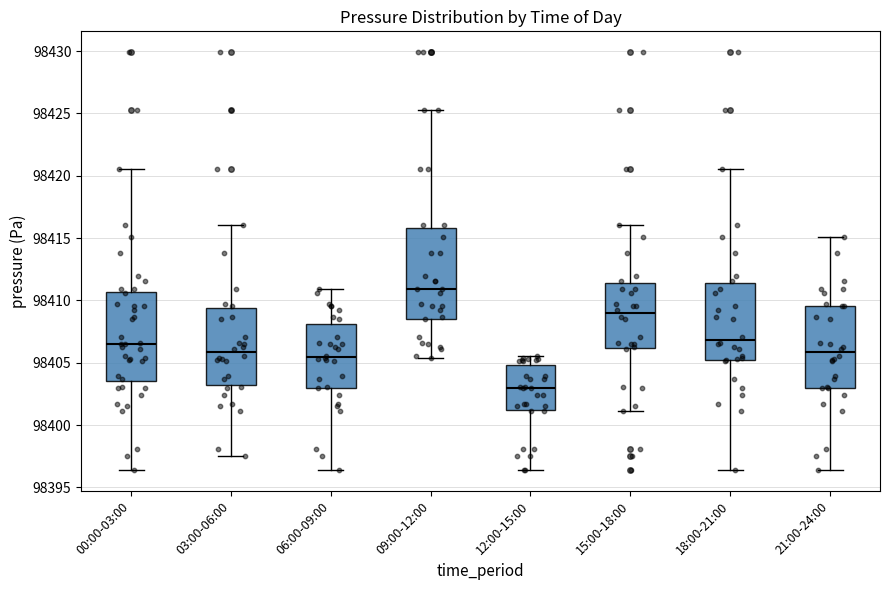

Reading left to right, read every box against the y-axis: the position of its median line, the range the box covers, and the ends of its whiskers. The values are not printed on the chart, so give them approximately, as read against the axis.

00:00-03:00: median 98406.5, box 98403.5 to 98410.5, whiskers 98396.5 to 98420.5
03:00-06:00: median 98406.0, box 98403.0 to 98409.5, whiskers 98397.5 to 98416.0
06:00-09:00: median 98405.5, box 98403.0 to 98408.0, whiskers 98396.5 to 98411.0
09:00-12:00: median 98411.0, box 98408.5 to 98416.0, whiskers 98405.5 to 98425.5
12:00-15:00: median 98403.0, box 98401.0 to 98405.0, whiskers 98396.5 to 98405.5
15:00-18:00: median 98409.0, box 98406.0 to 98411.5, whiskers 98401.0 to 98416.0
18:00-21:00: median 98407.0, box 98405.0 to 98411.5, whiskers 98396.5 to 98420.5
21:00-24:00: median 98406.0, box 98403.0 to 98409.5, whiskers 98396.5 to 98415.0